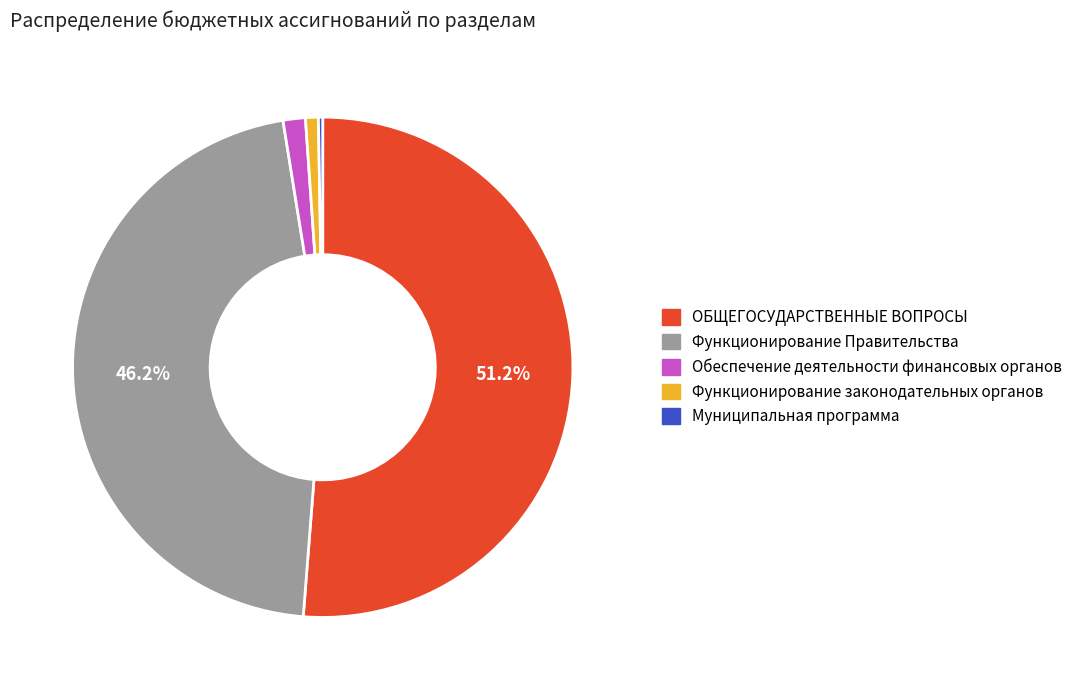

Does ОБЩЕГОСУДАРСТВЕННЫЕ ВОПРОСЫ account for over 50% of the chart?

Yes